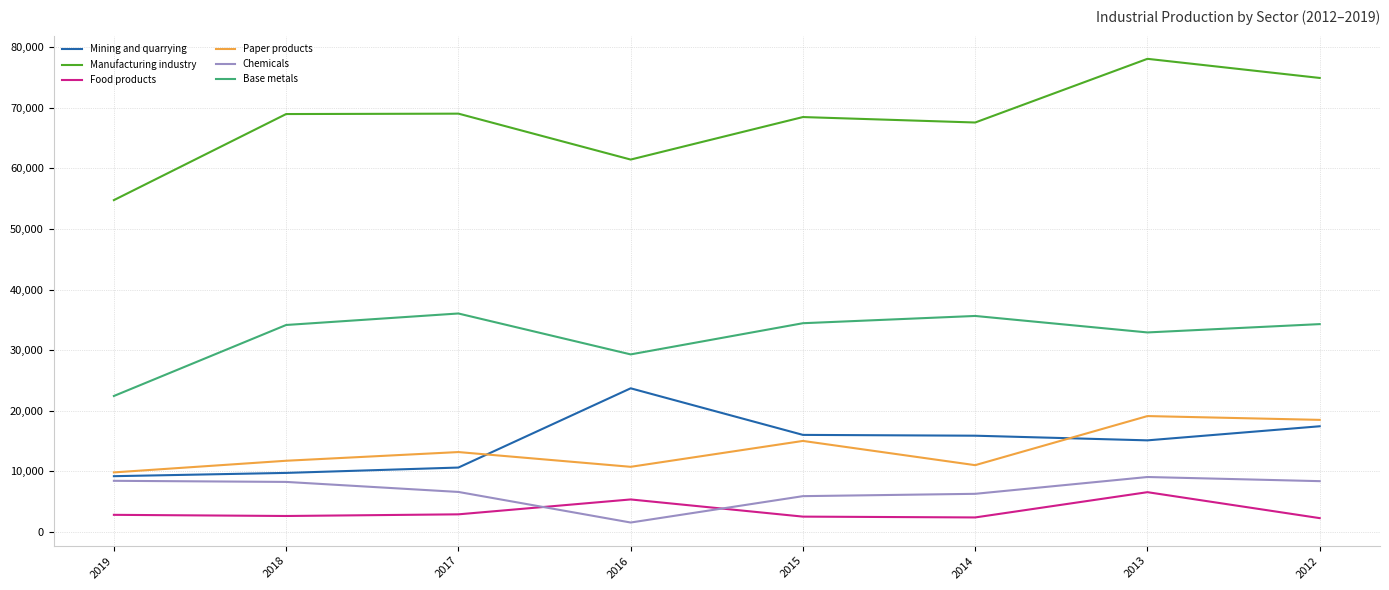

True or false: Mining and quarrying and Base metals cross at least once.

False